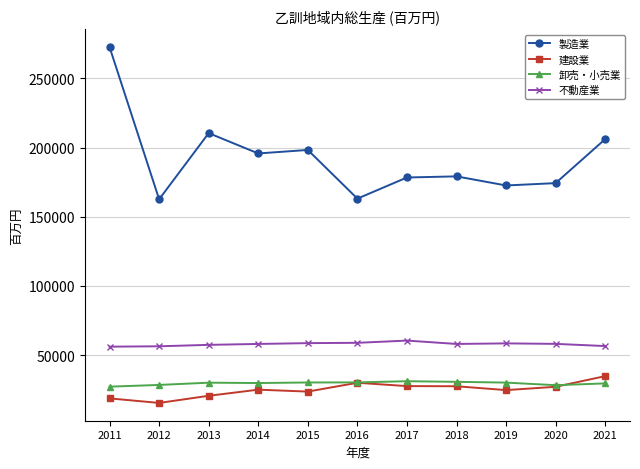

Between 2013 and 2020, which series saw the biggest shift?

製造業